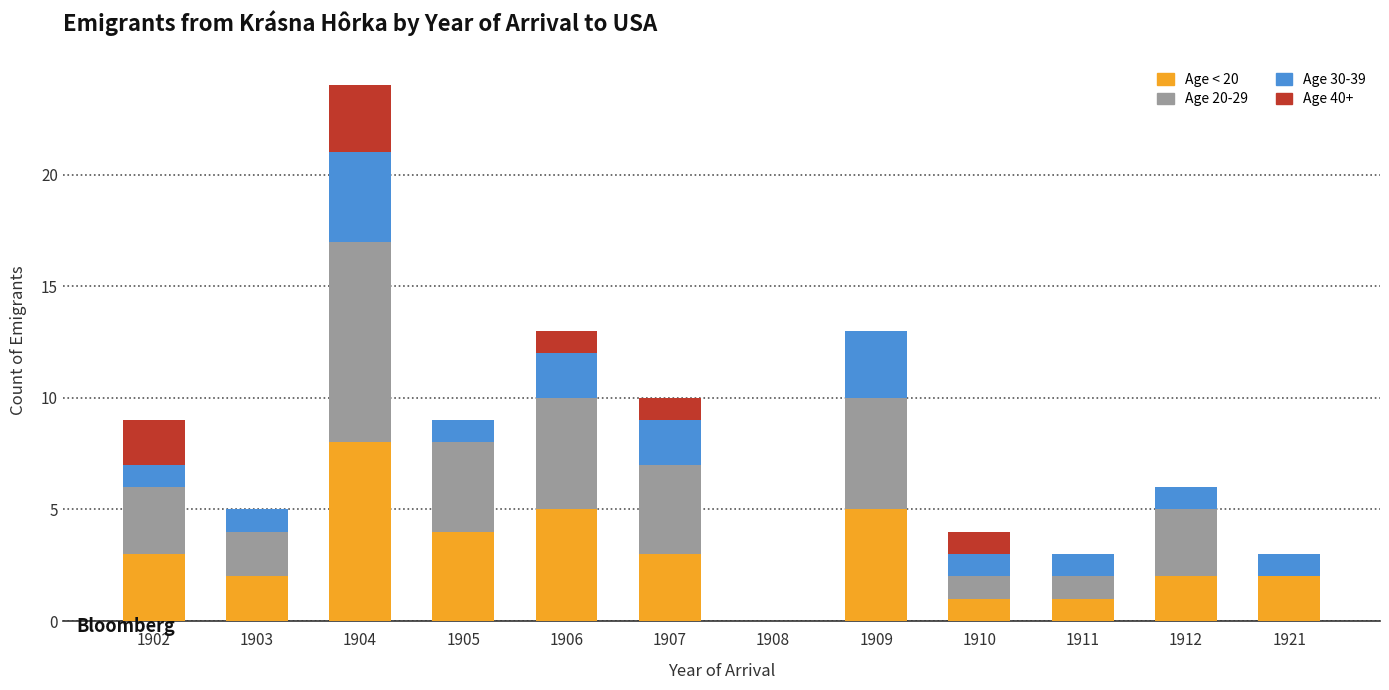

The Age < 20 series shows 0 at 1908. True or false?

True